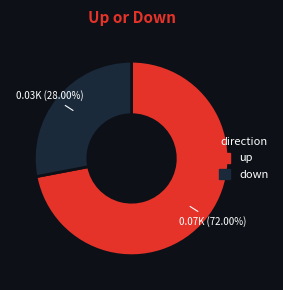

Combined, do up and down account for over 50%?

Yes